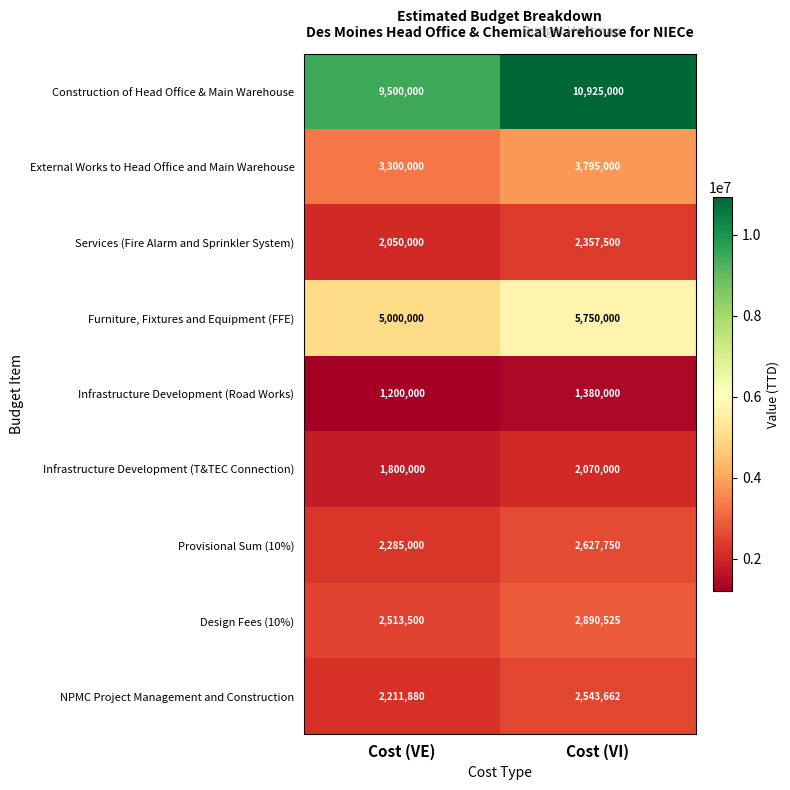

What is the difference between the External Works to Head Office and Main Warehouse values at Cost (VE) and Cost (VI)?

495000